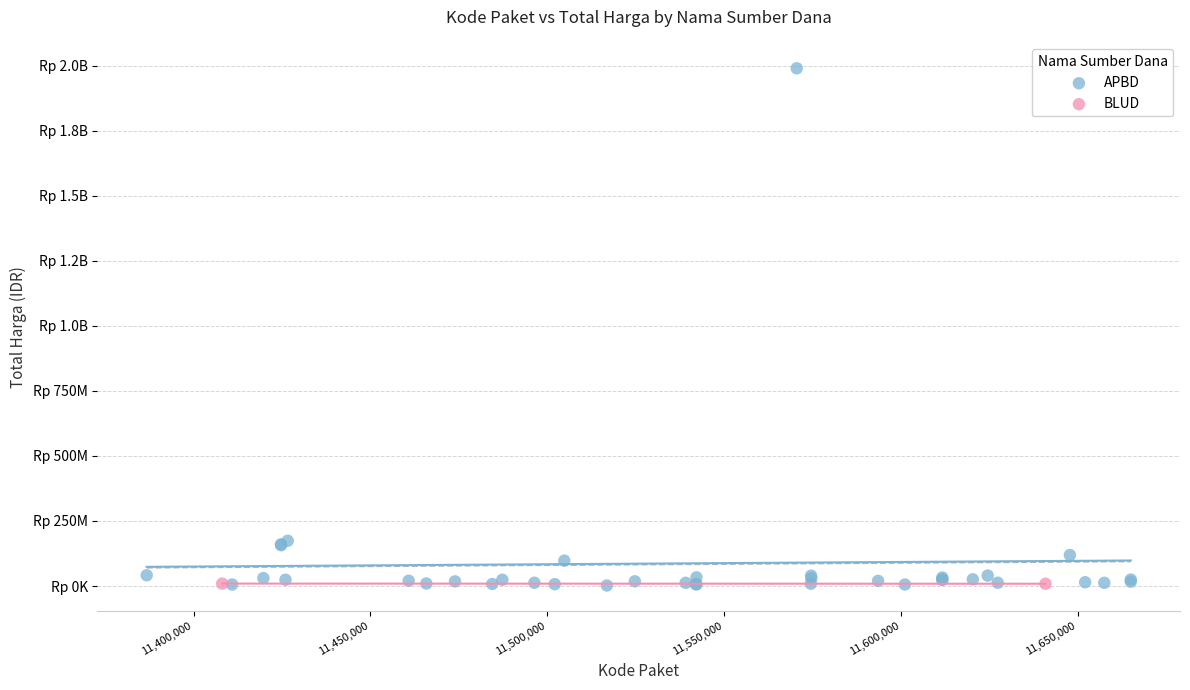

What are all the series names shown in the legend?

APBD, BLUD